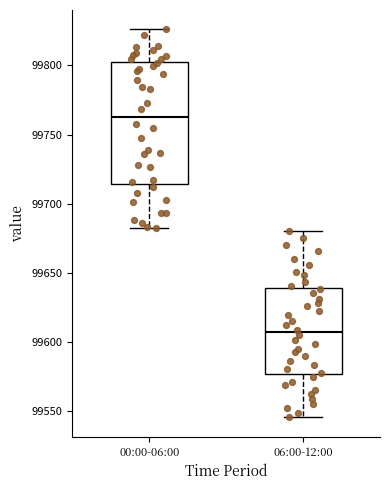

Where does the median line of the box for 00:00-06:00 sit on the y-axis? The values are not printed on the chart, so give them approximately, as read against the axis.

99765